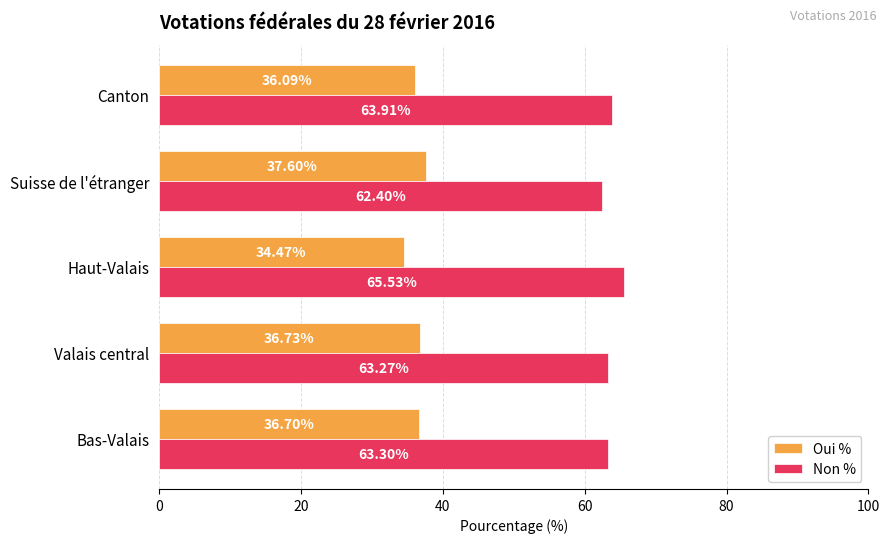

At which label does Non % reach its minimum?

Suisse de l'étranger